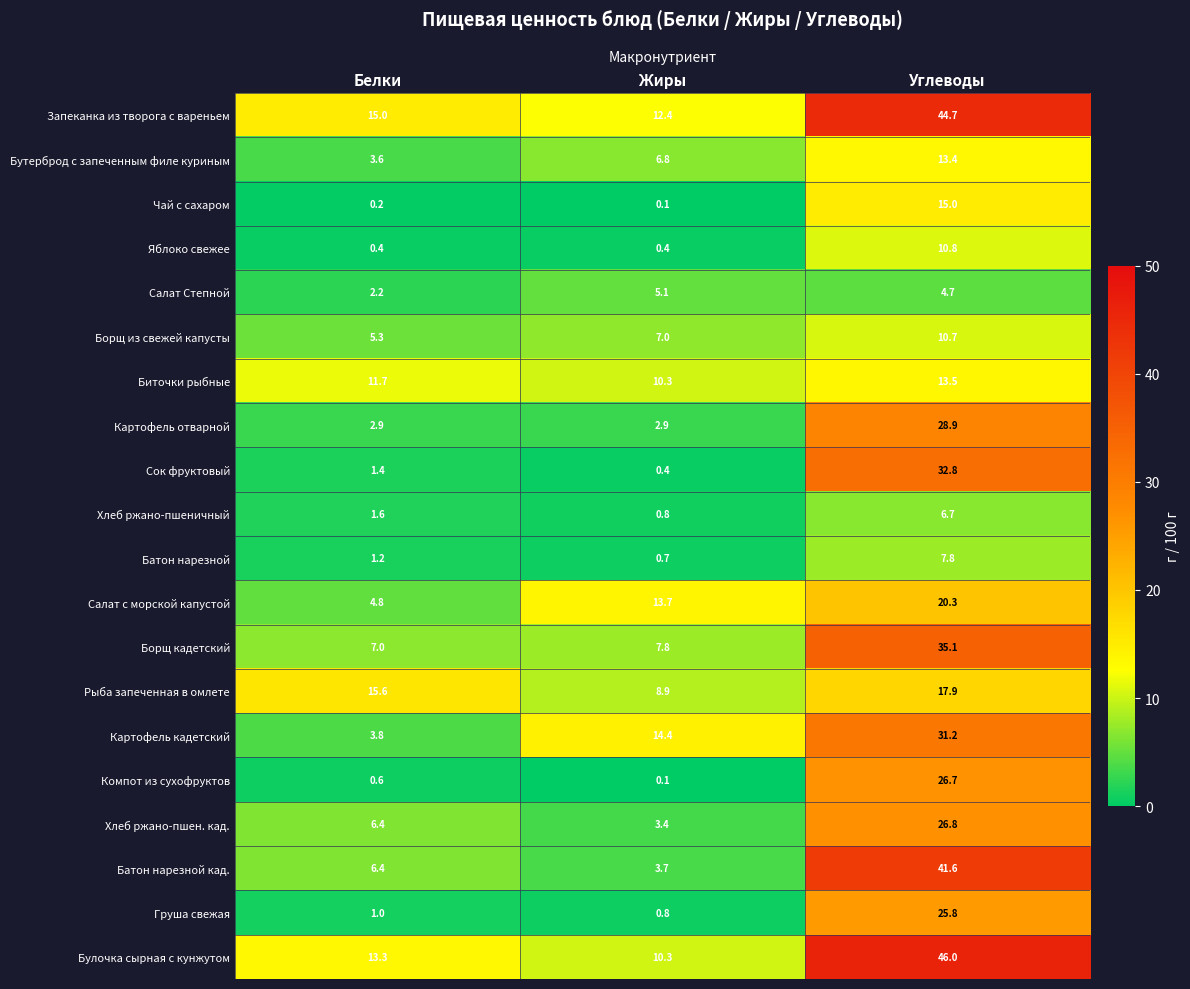

Where is Батон нарезной кад. nearest to the value 22?

Белки